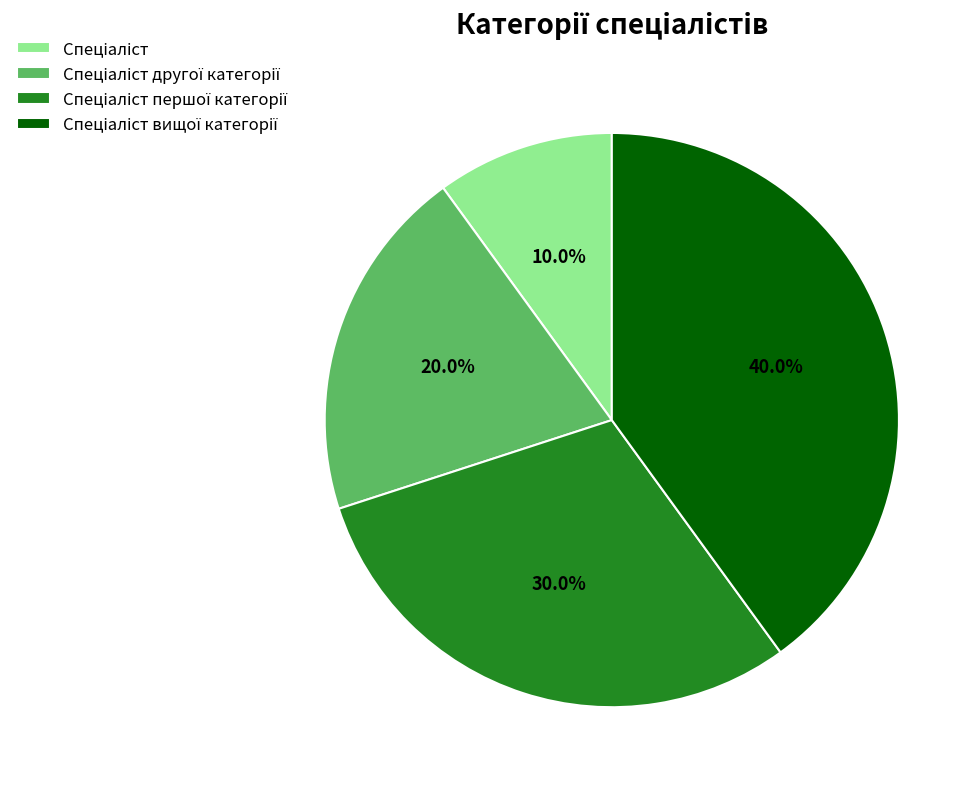

Does any single category account for the majority?

No